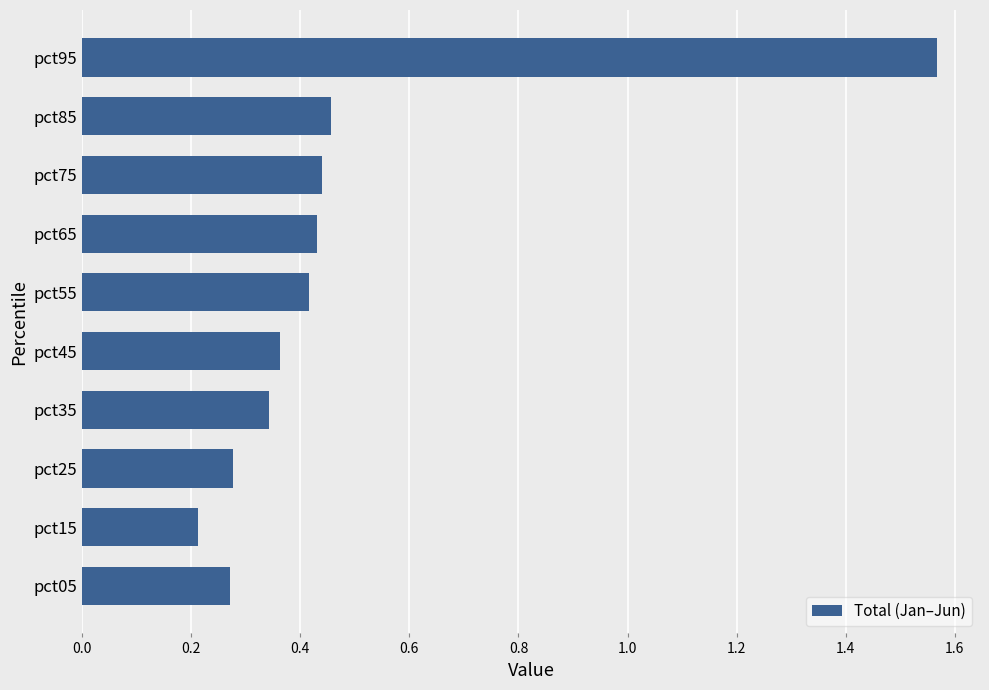

Which has a higher value, pct25 or pct35?

pct35